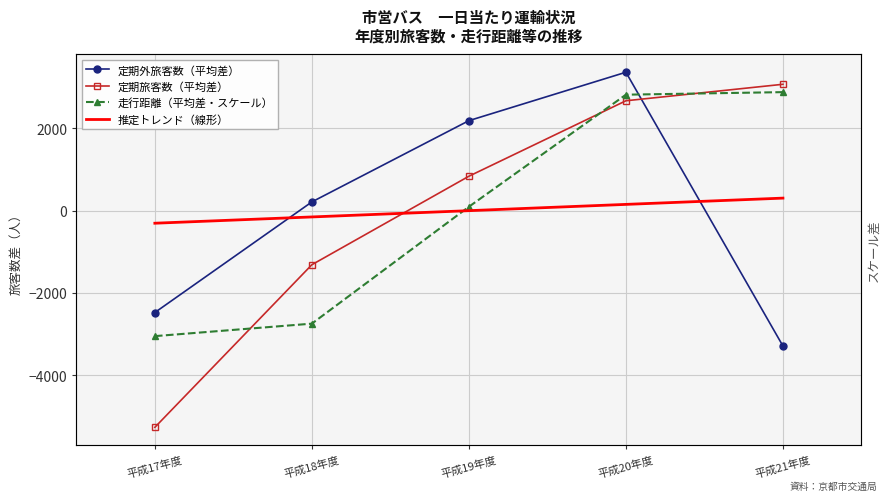

Rank the categories by 走行距離（平均差・スケール） value from highest to lowest.

平成21年度, 平成20年度, 平成19年度, 平成18年度, 平成17年度